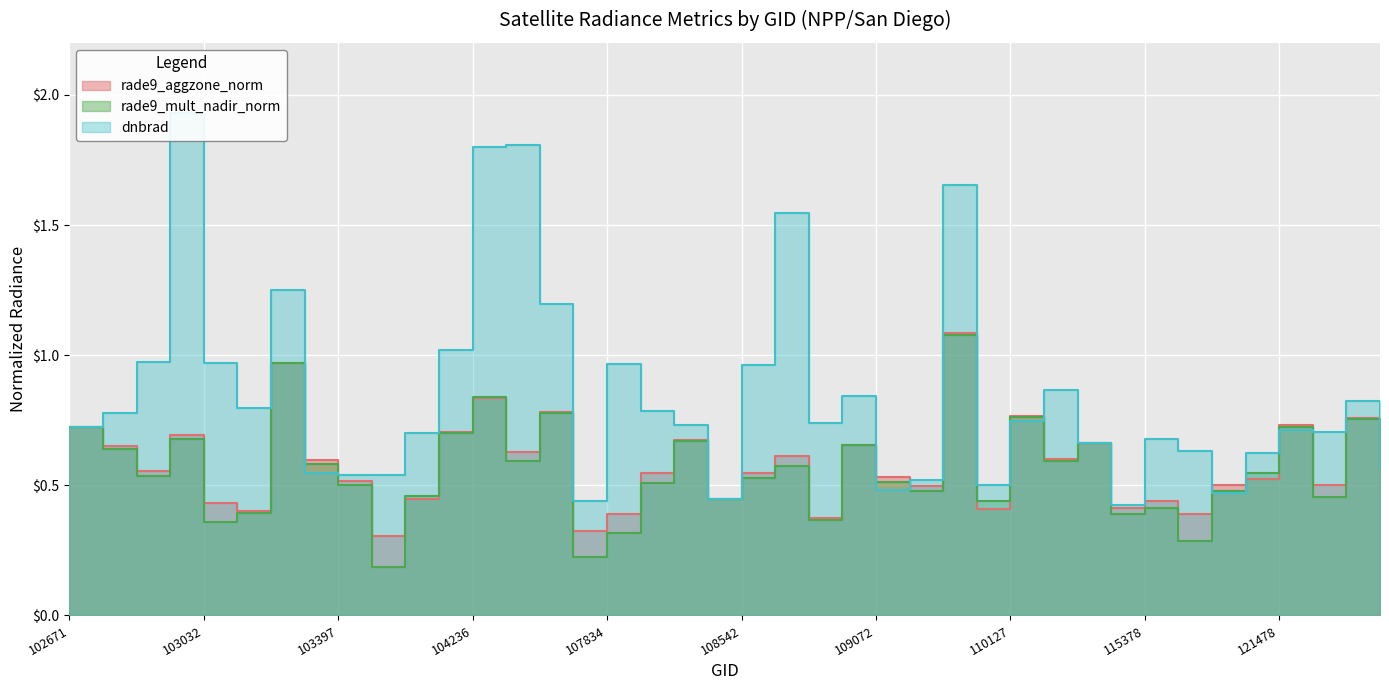

At which category does rade9_aggzone_norm reach its first local valley?

102912